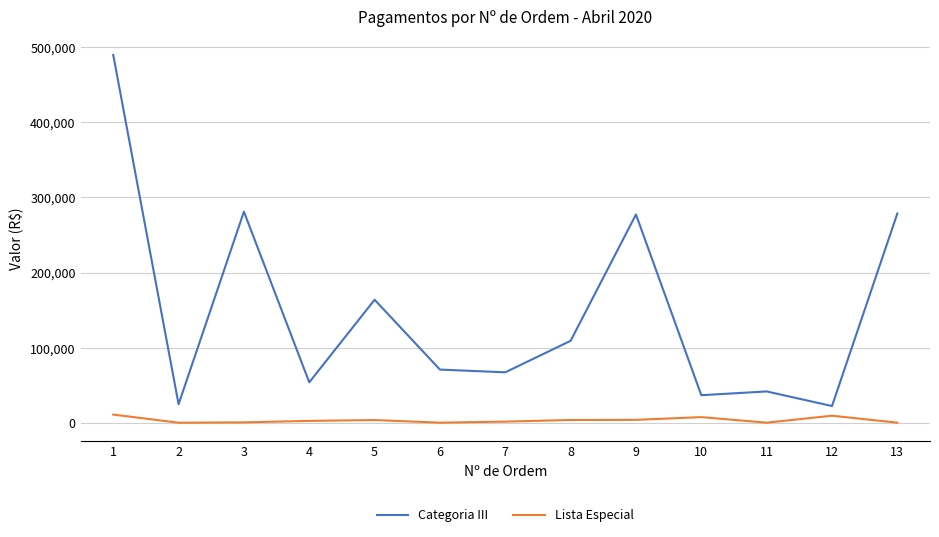

True or false: Categoria III and Lista Especial cross at least once.

False